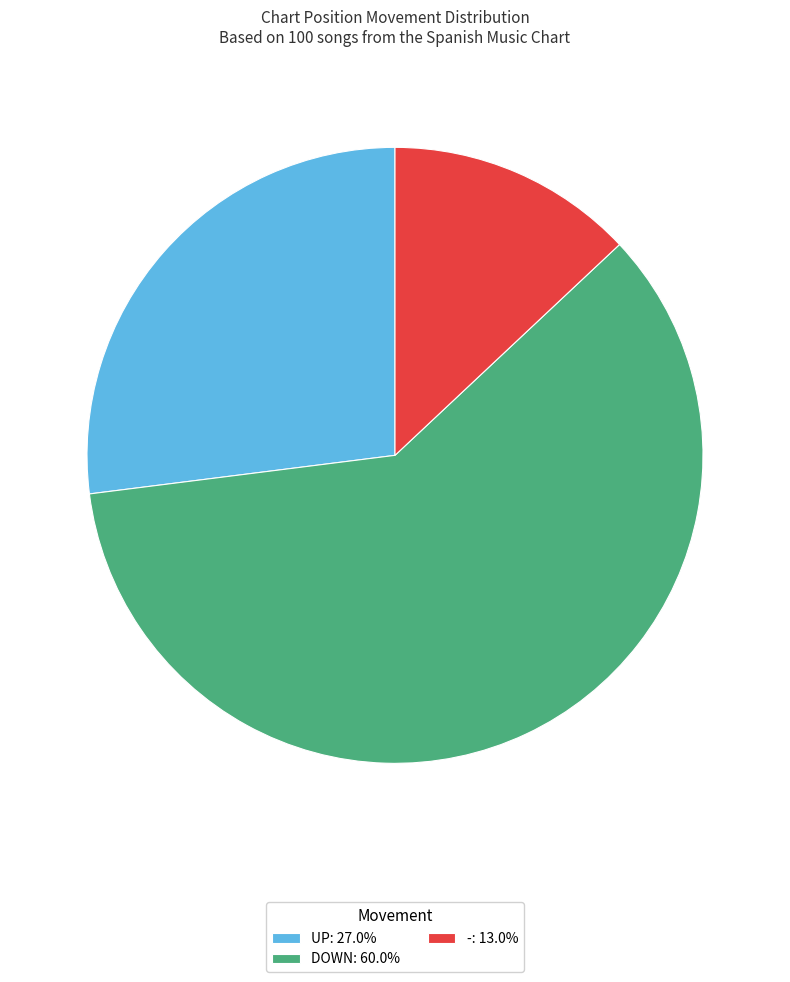

Does any single category account for the majority?

Yes